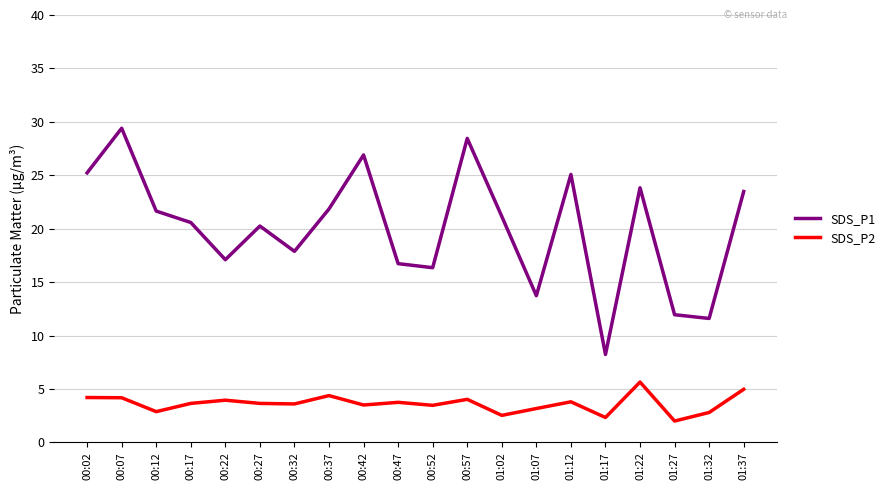

Rank the series by their average value, from lowest to highest.

SDS_P2, SDS_P1